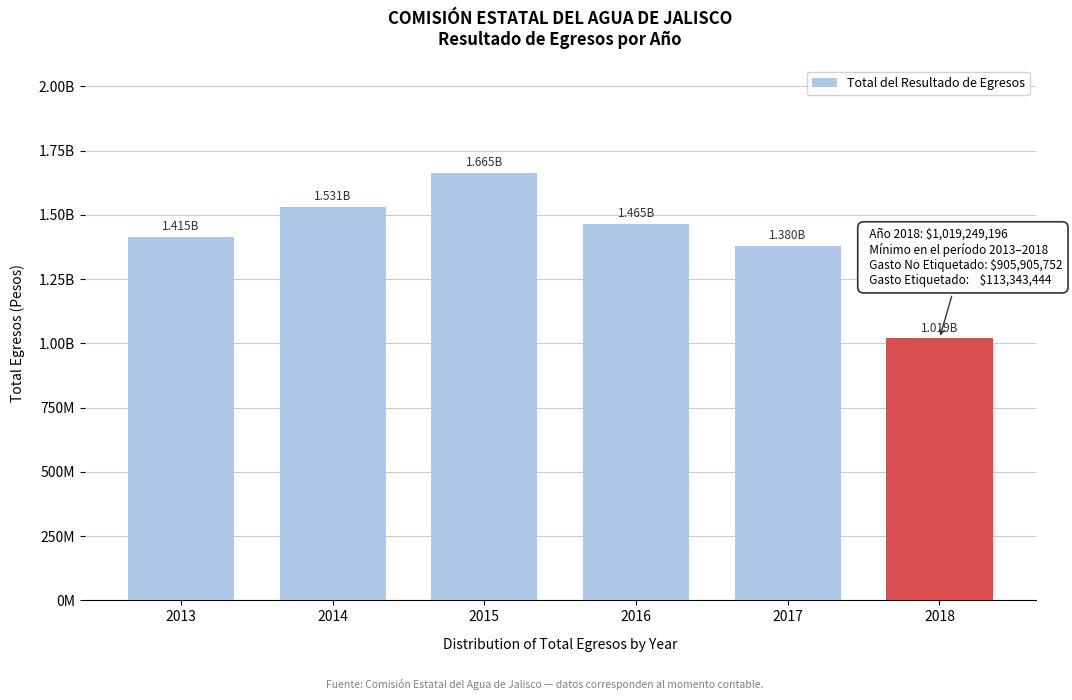

Are the bars horizontal?

No